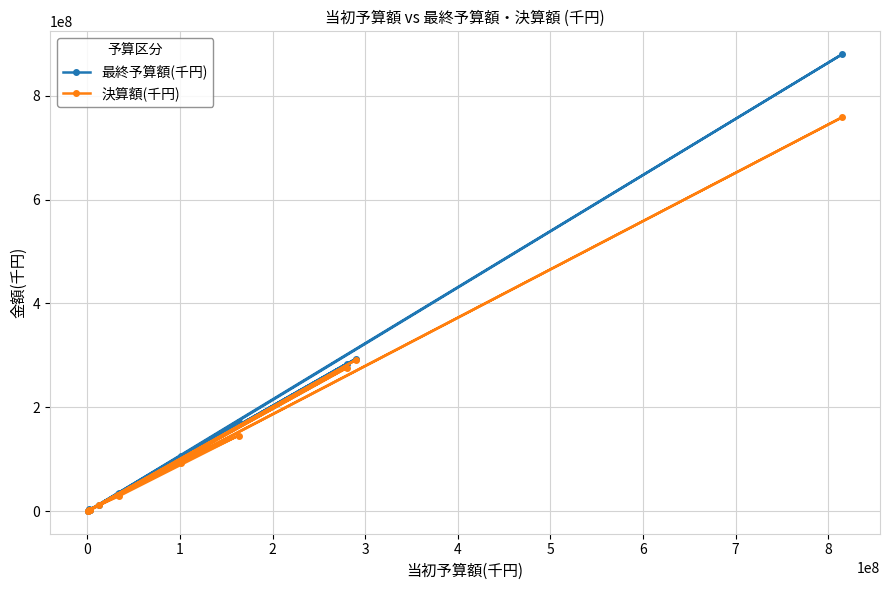

List the series in order of their peak value, highest first.

最終予算額(千円), 決算額(千円)